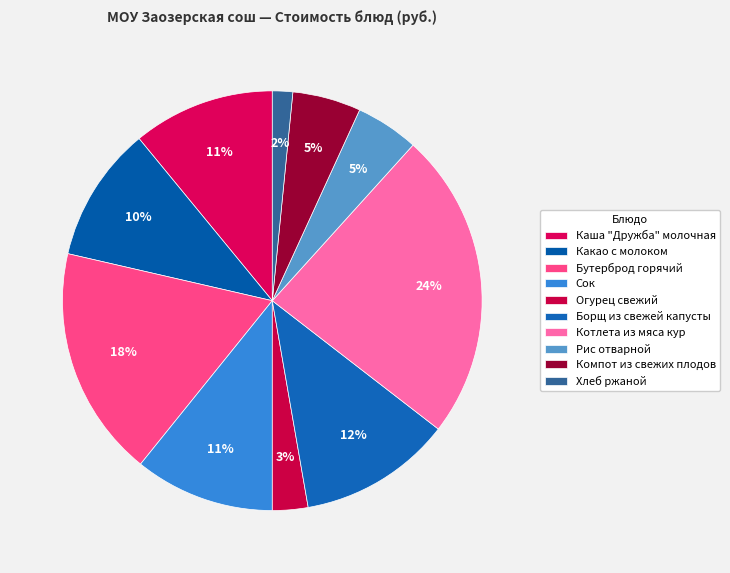

To the nearest percent, what is the difference between the Компот из свежих плодов and Котлета из мяса кур slice percentages?

19%